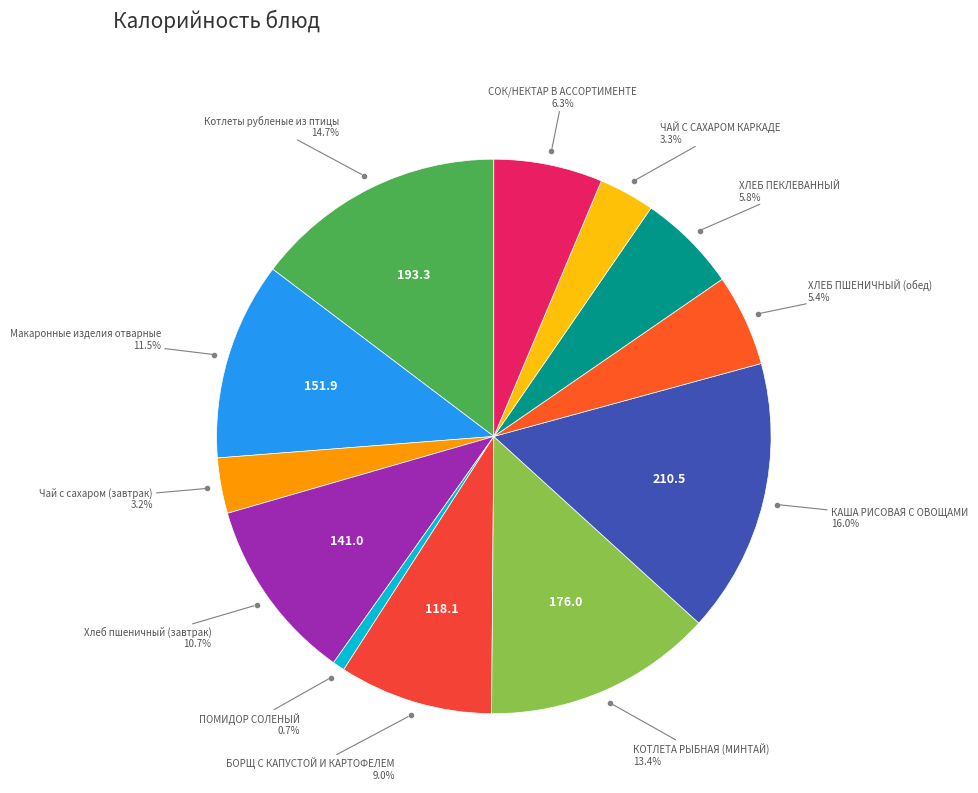

Approximately how many times larger is the value at КАША РИСОВАЯ С ОВОЩАМИ compared to СОК/НЕКТАР В АССОРТИМЕНТЕ?

2.5